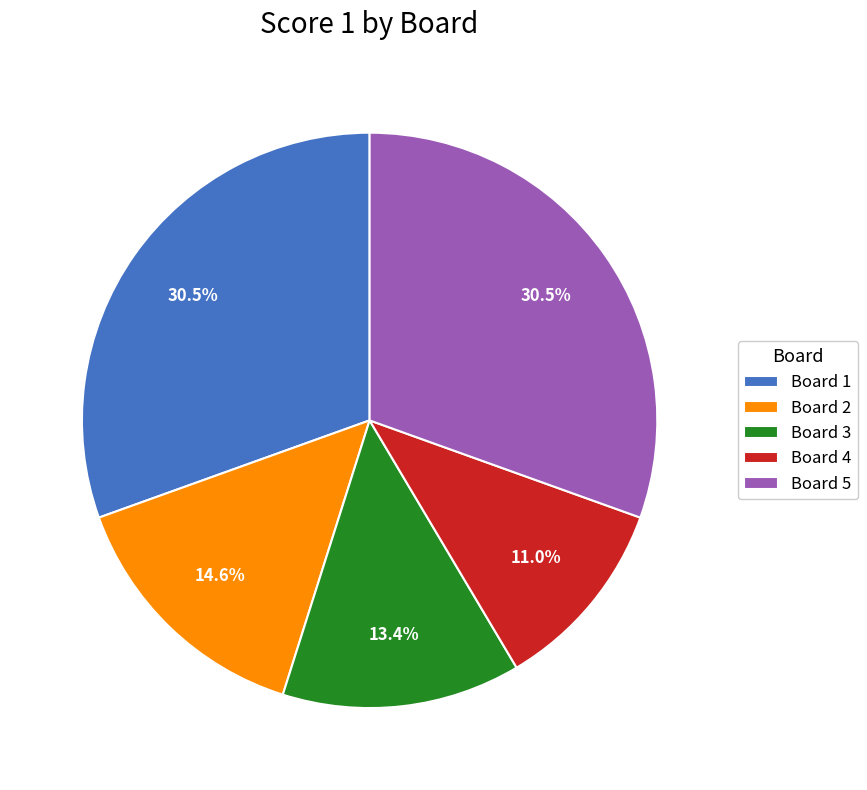

Between Board 2 and Board 4, which is larger?

Board 2